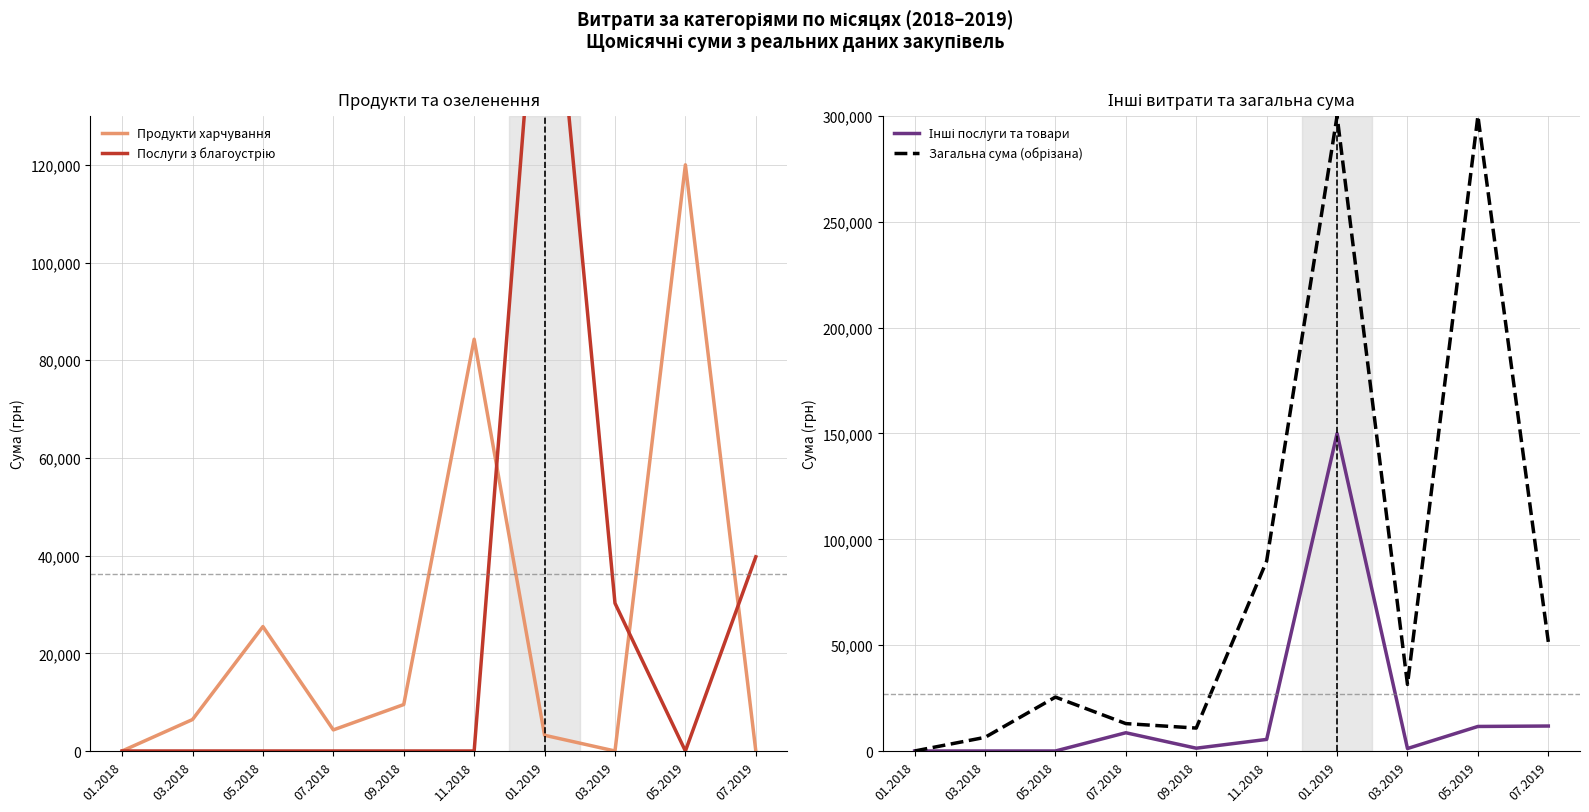

Reading right to left, transcribe all the data shown in this chart.

Продукти харчування: 0.0	120000.0	0.0	3222.0	84300.1	9512.0	4320.0	25473.0	6442.5	0.0
Послуги з благоустрію: 39751.2	0.0	30256.2	182806.1	0.0	0.0	0.0	0.0	0.0	0.0
Інші послуги та товари: 11800.0	11592.1	1168.8	150000.0	5474.9	1320.0	8625.9	0.0	0.0	0.0
Загальна сума (обрізана): 51551.2	300000.0	31425.0	300000.0	89774.9	10832.0	12945.9	25473.0	6442.5	0.0